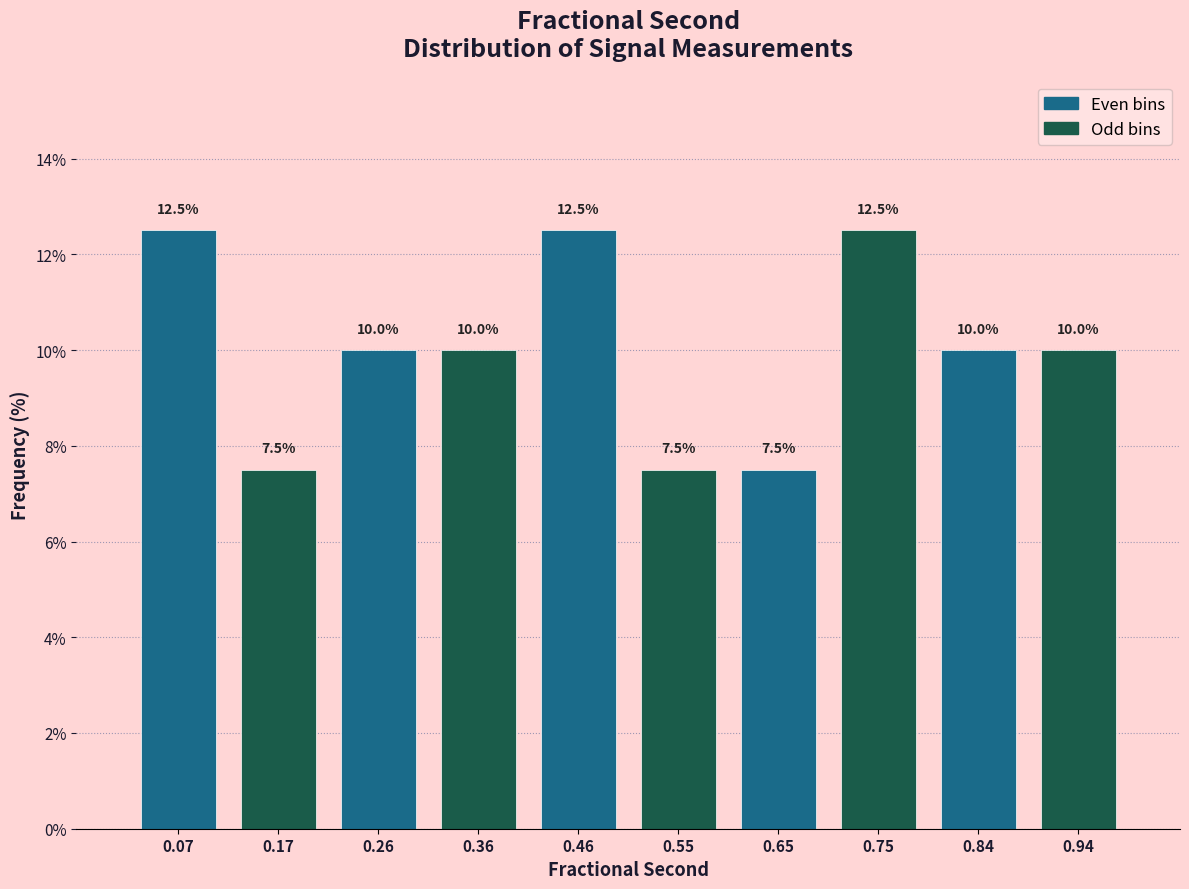

Reading left to right, list every bar in this chart as the range it spans on the x-axis followed by its height. The bar edges are not printed on the chart, so give them approximately, as read against the axis.

0.02 to 0.12: 12.5
0.12 to 0.22: 7.5
0.22 to 0.31: 10.0
0.31 to 0.41: 10.0
0.41 to 0.50: 12.5
0.50 to 0.60: 7.5
0.60 to 0.70: 7.5
0.70 to 0.79: 12.5
0.79 to 0.89: 10.0
0.89 to 0.99: 10.0